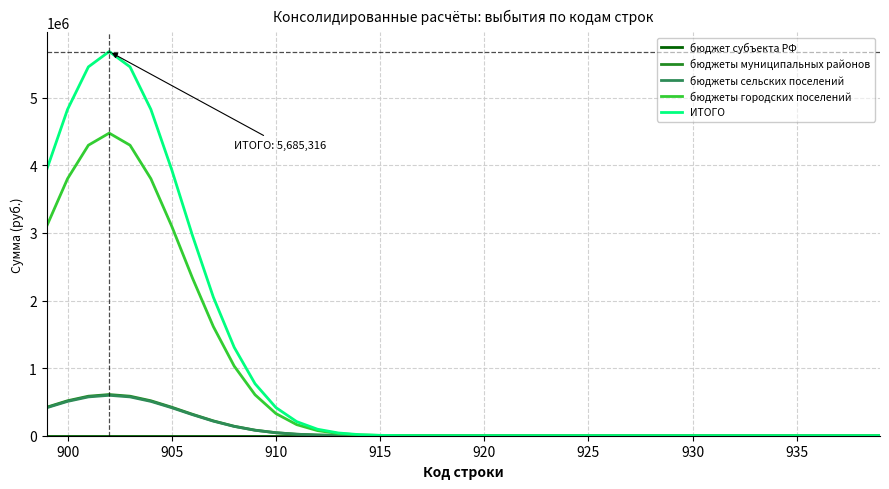

Count the number of data series in this chart.

5